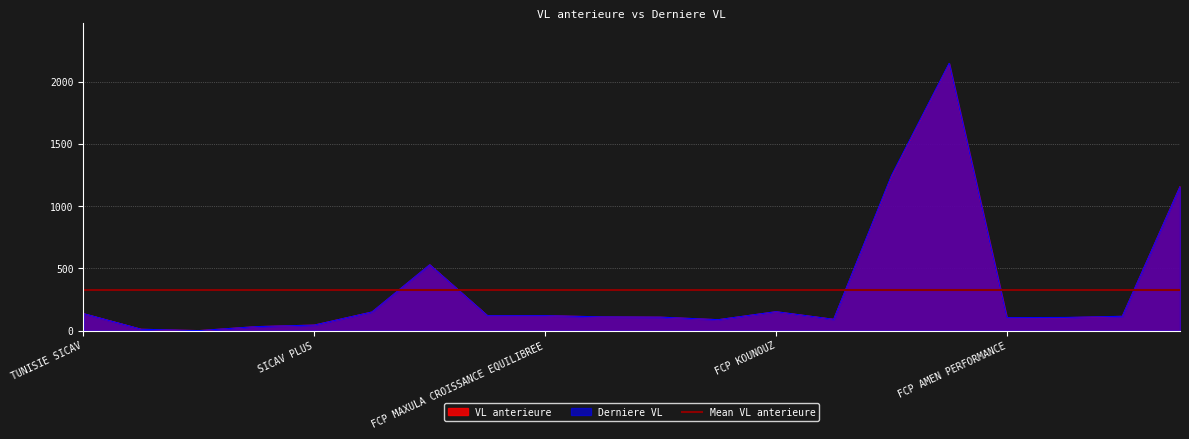

At which category is the sum across all series the highest?

FCP AXIS CAPITAL PROTEGE